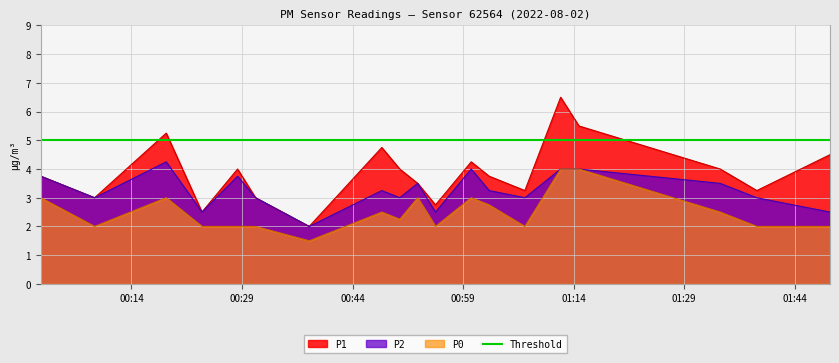

True or false: P0 and P1 intersect in this chart.

False